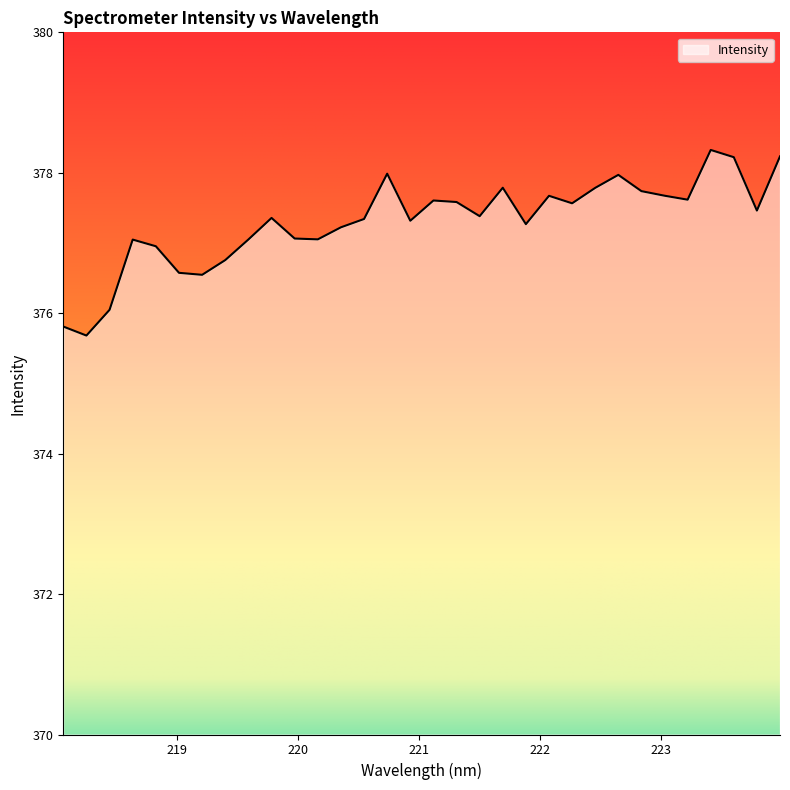

What is the minimum value shown in the chart?

375.7